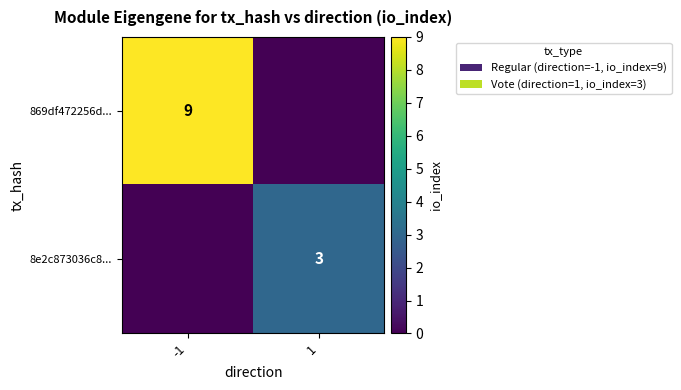

Is it true that 869df472256d... equals 9 at -1?

True